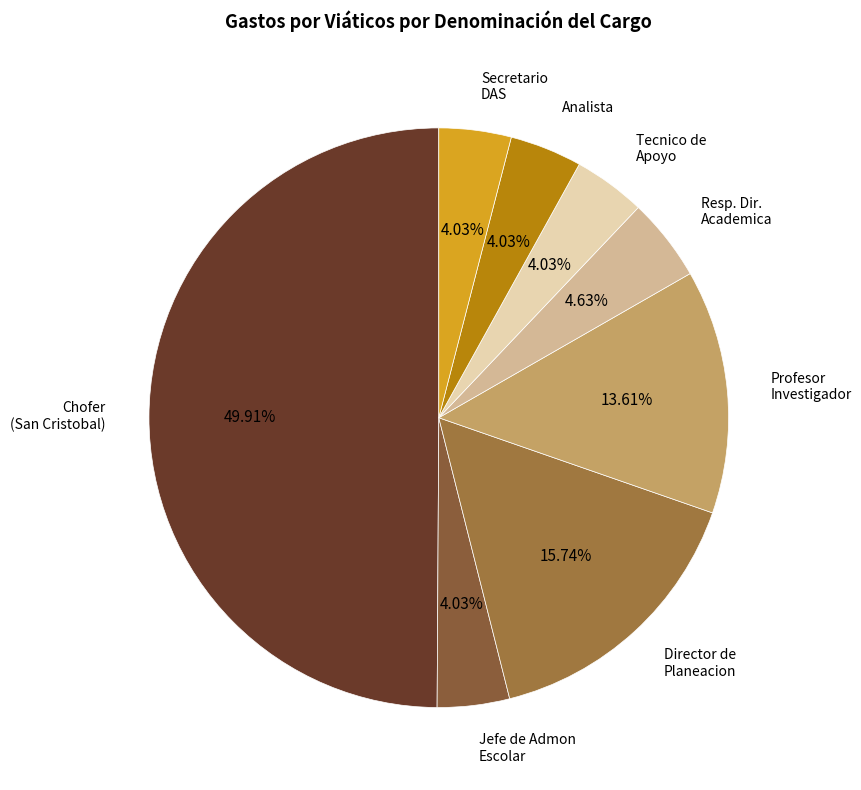

How many slices are in this pie chart?

8